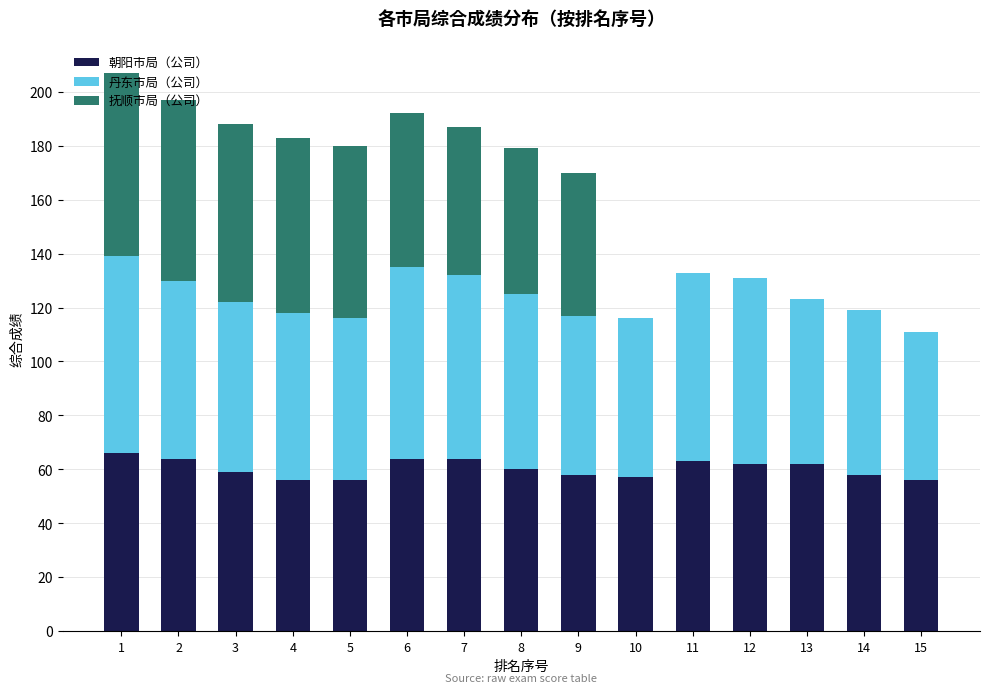

The 朝阳市局（公司） series shows 43 at 12. True or false?

False